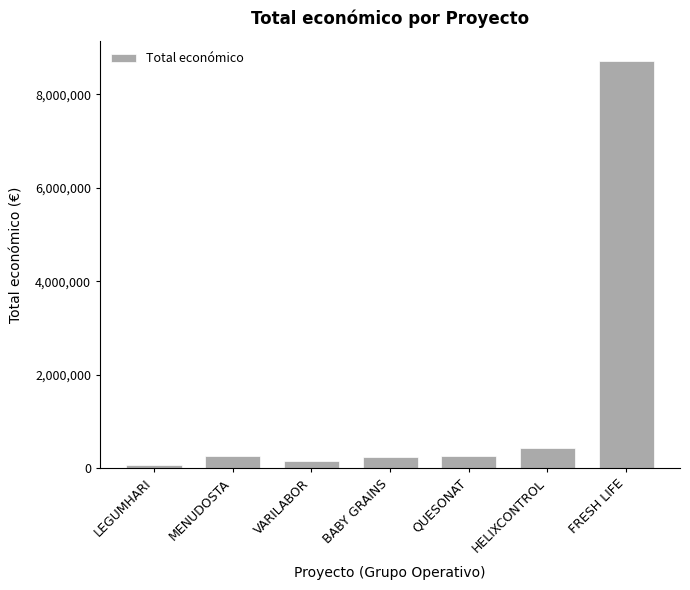

True or false: the data shows 250000 at QUESONAT.

True